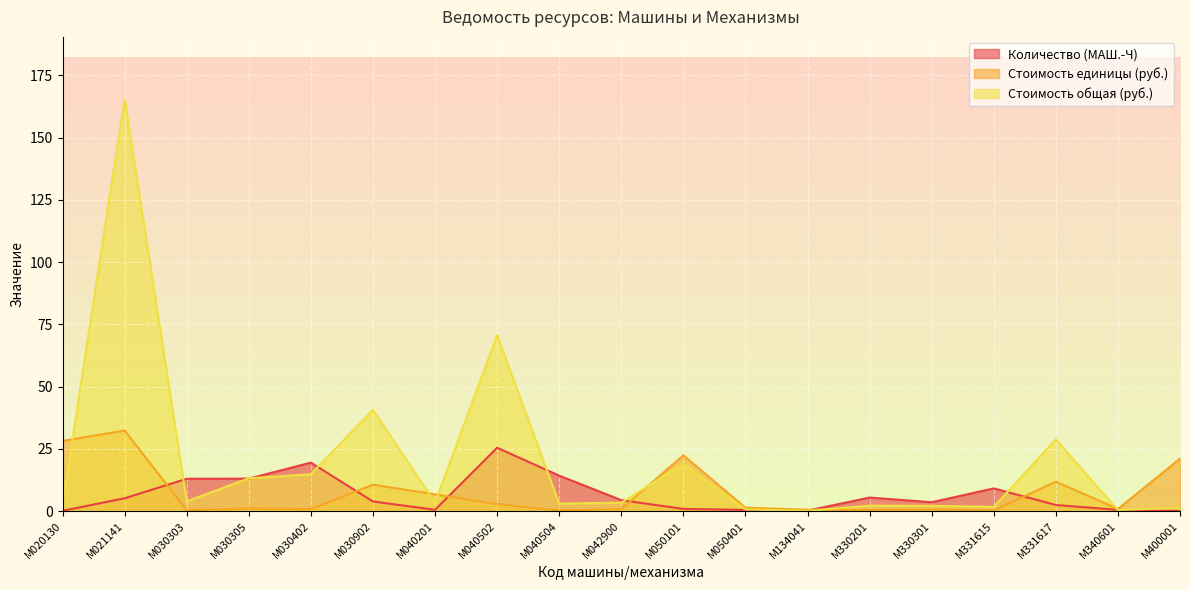

Reading right to left, extract all data points from this chart.

Количество (МАШ.-Ч): М400001=0.1	М340601=0.5	М331617=2.4	М331615=9.1	М330301=3.5	М330201=5.4	М134041=0.2	М050401=0.5	М050101=0.8	М042900=4.4	М040504=14.2	М040502=25.4	М040201=0.5	М030902=3.8	М030402=19.4	М030305=13.0	М030303=12.9	М021141=5.1	М020130=0.1
Стоимость единицы (руб.): М400001=21.1	М340601=0.8	М331617=11.8	М331615=0.2	М330301=0.6	М330201=0.4	М134041=0.6	М050401=1.4	М050101=22.4	М042900=0.8	М040504=0.2	М040502=2.8	М040201=6.7	М030902=10.6	М030402=0.8	М030305=1.0	М030303=0.3	М021141=32.3	М020130=28.2
Стоимость общая (руб.): М400001=1.3	М340601=0.4	М331617=28.8	М331615=1.7	М330301=2.1	М330201=2.2	М134041=0.1	М050401=0.6	М050101=18.9	М042900=3.4	М040504=3.0	М040502=70.6	М040201=3.4	М030902=40.7	М030402=14.8	М030305=13.2	М030303=3.9	М021141=165.6	М020130=2.8